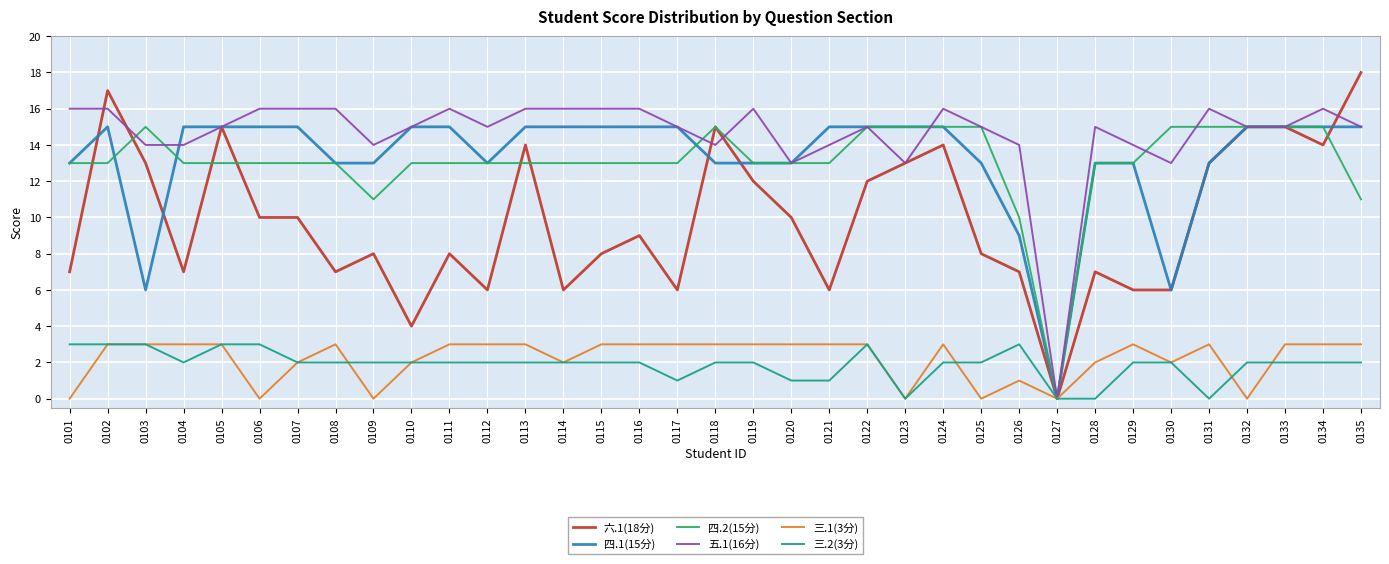

Which series has the largest range (max minus min)?

六.1(18分)